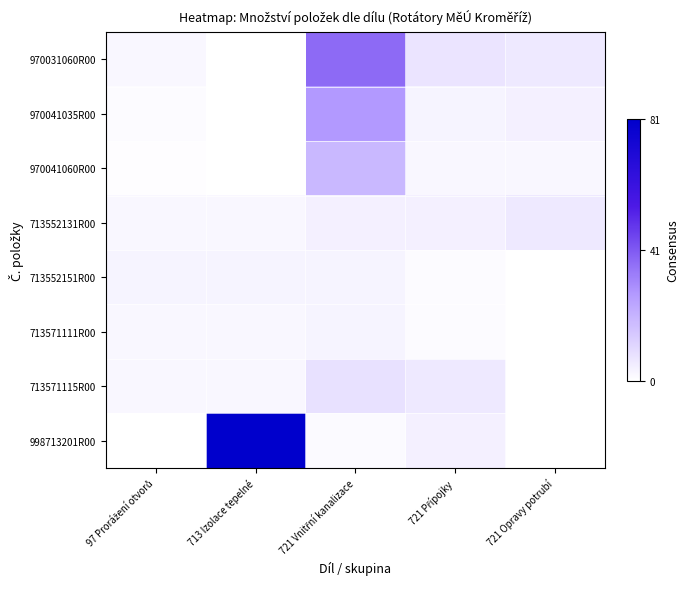

What is the greatest value displayed?

81.3